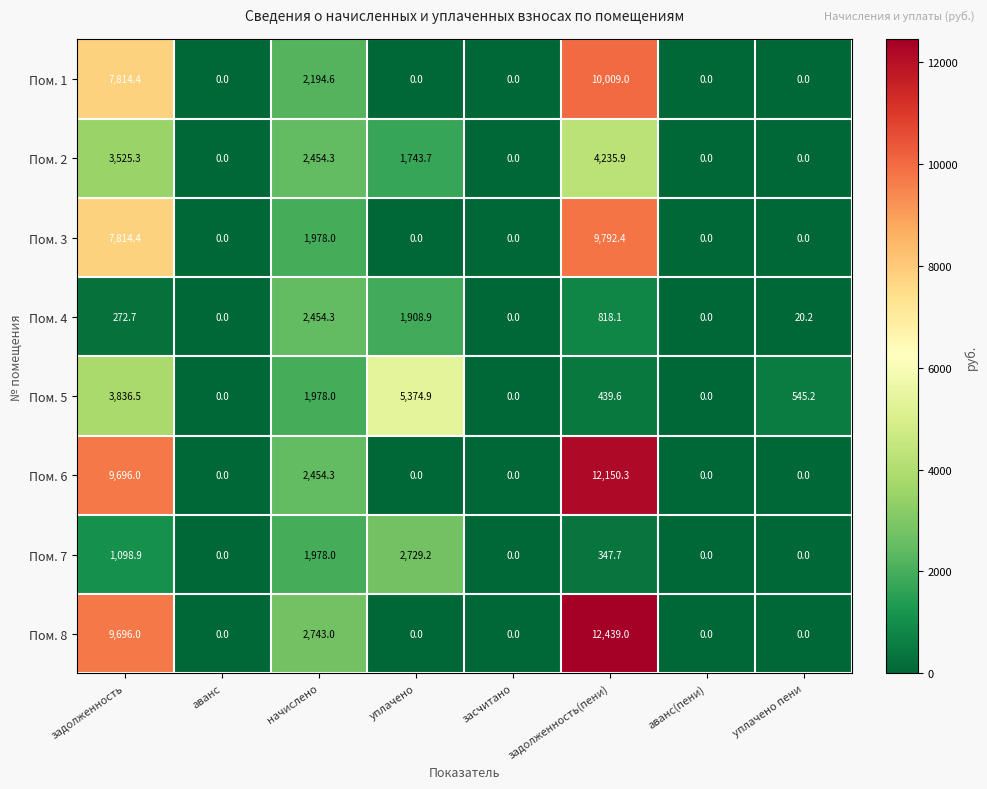

Which series has the largest range (max minus min)?

Пом. 8